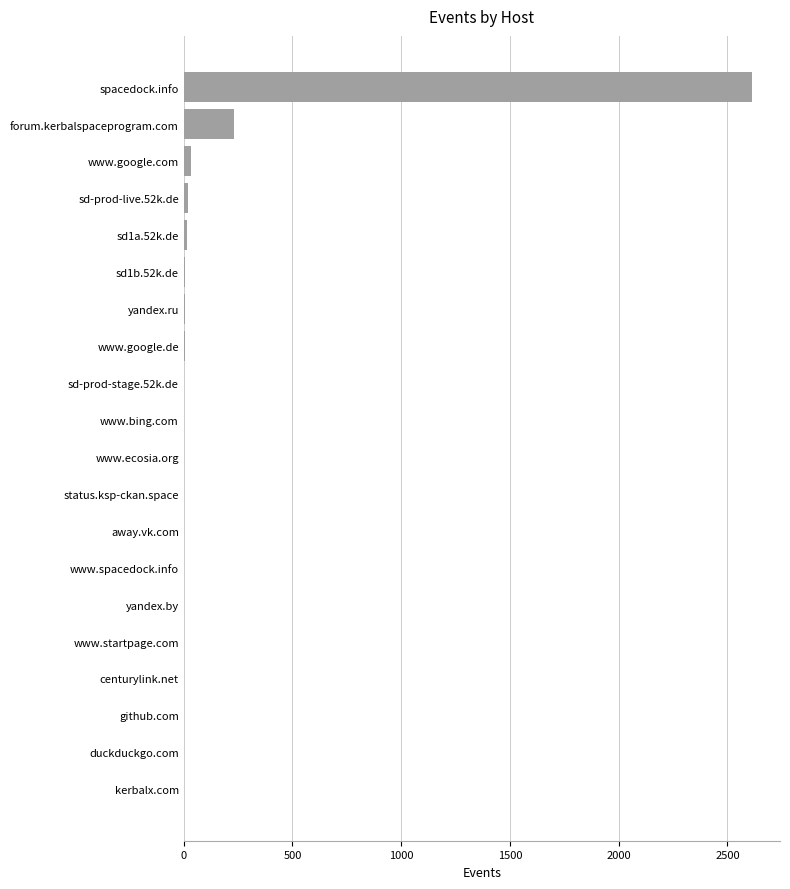

What is the sum of all values?

2947